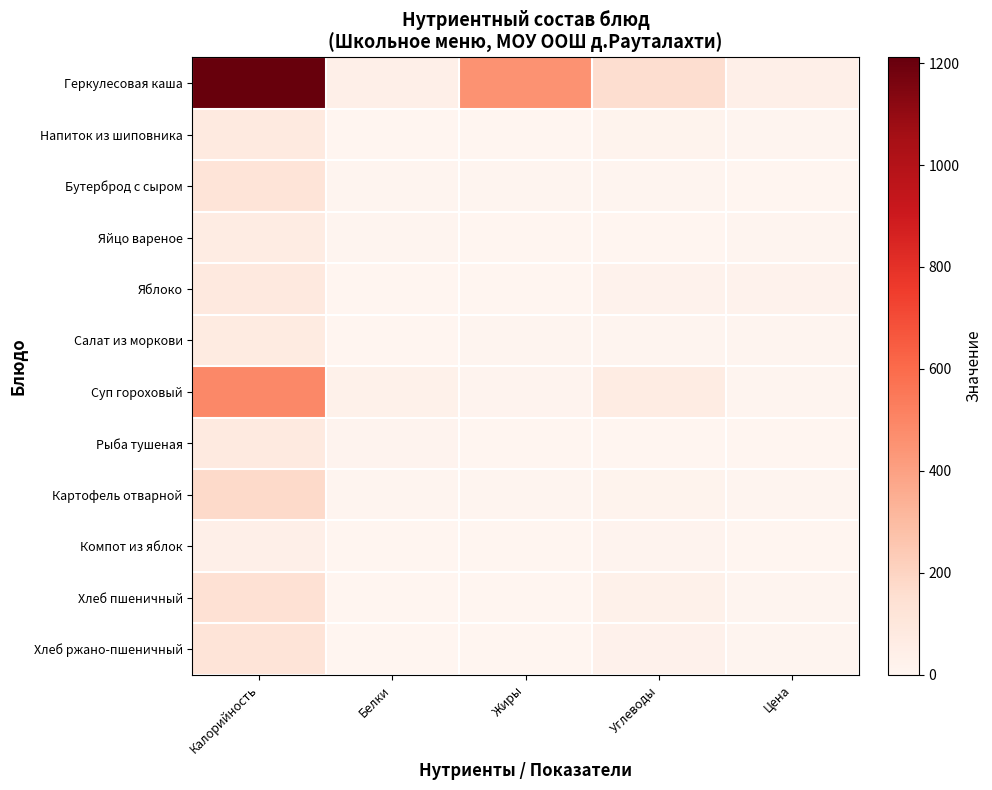

How many series are shown in this chart?

12